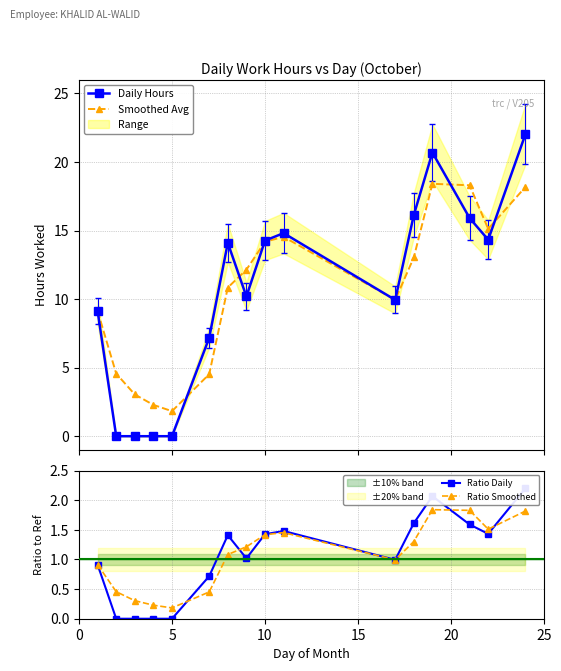

Between 7 and 13, which series saw the biggest shift?

Smoothed Avg